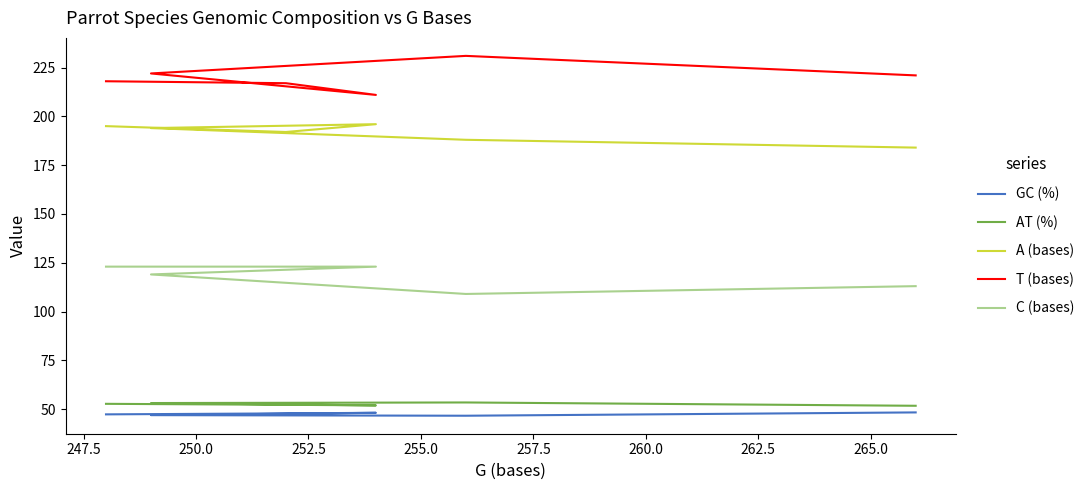

What is the greatest value displayed?

231.0